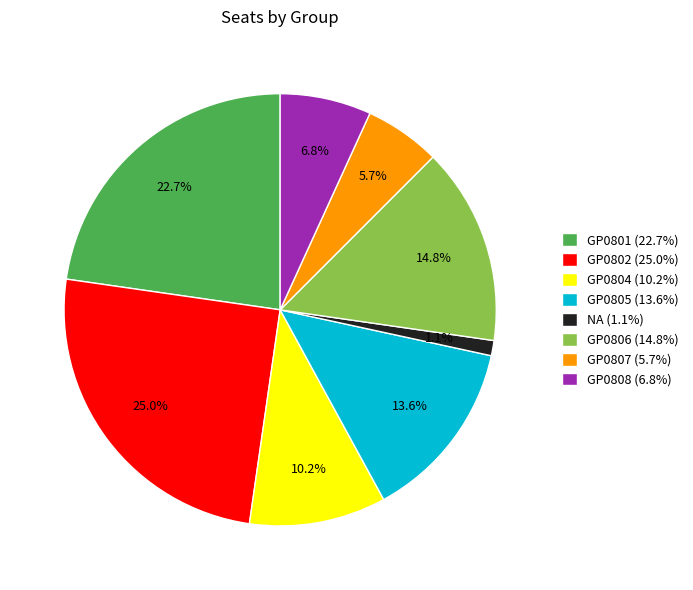

Which has a higher value, NA or GP0804?

GP0804